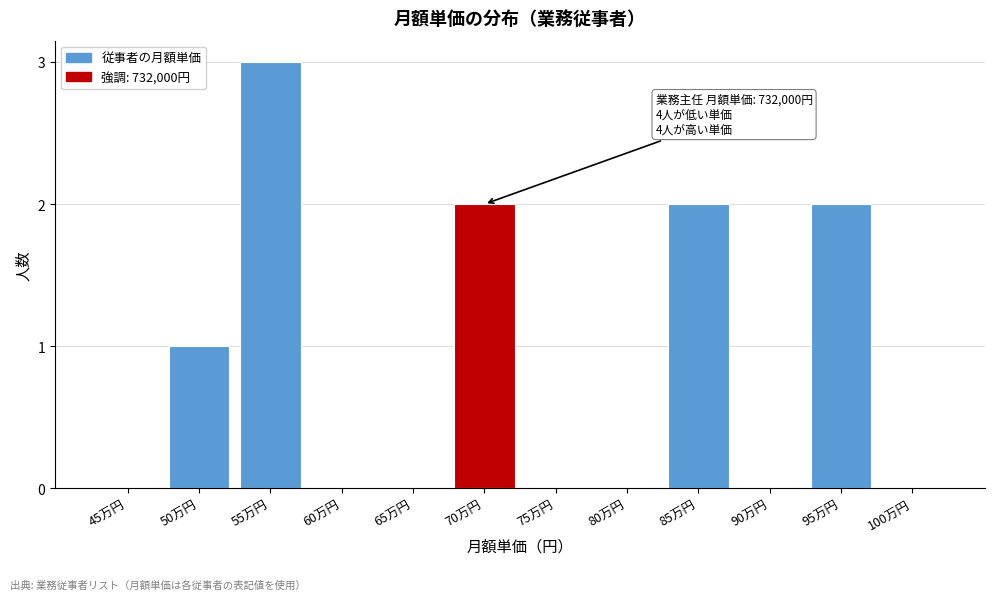

Reading left to right, transcribe all the data shown in this chart.

45万円=0	50万円=1	55万円=3	60万円=0	65万円=0	70万円=2	75万円=0	80万円=0	85万円=2	90万円=0	95万円=2	100万円=0